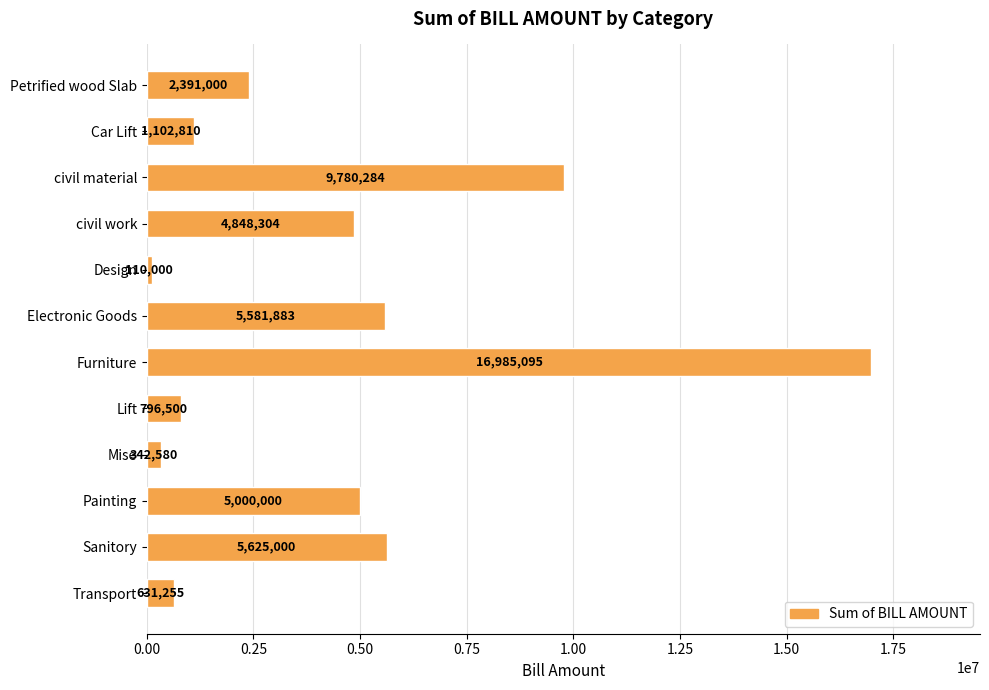

Rank the categories by value from highest to lowest.

Furniture, civil material, Sanitory, Electronic Goods, Painting, civil work, Petrified wood Slab, Car Lift, Lift, Transport, Mise, Design